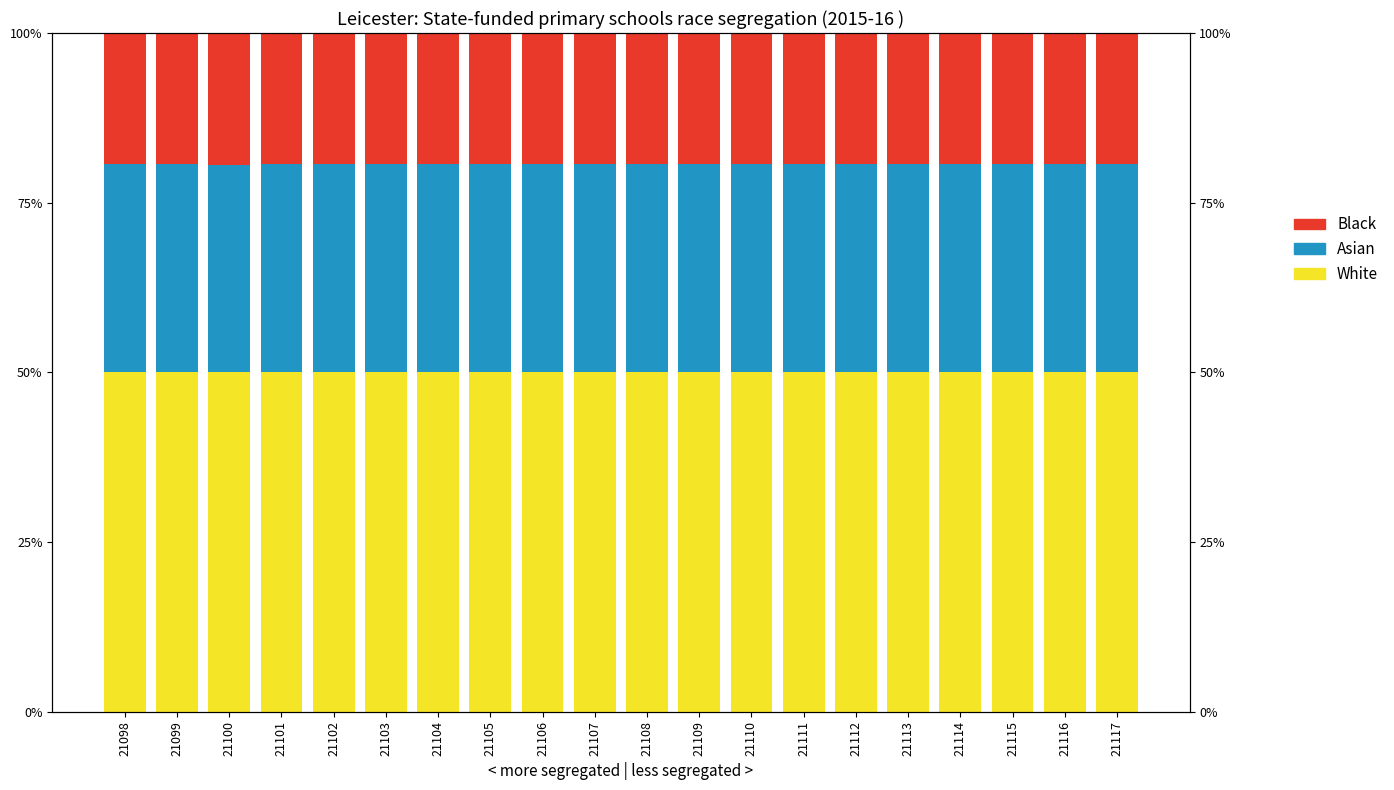

What is the sum of all White values?

1000.0